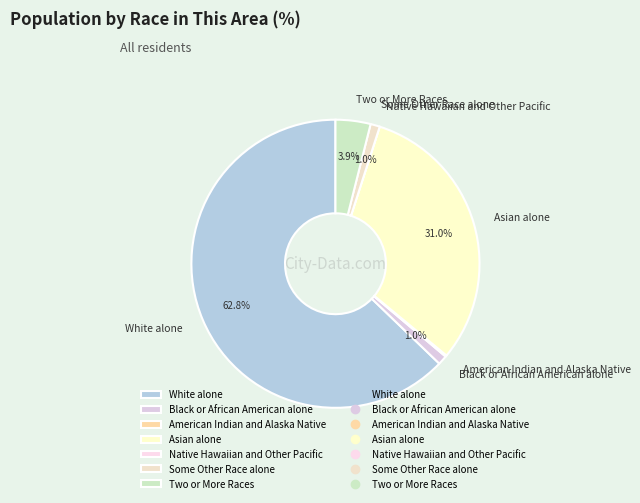

What percentage is NOT represented by Black or African American alone?

99.0%